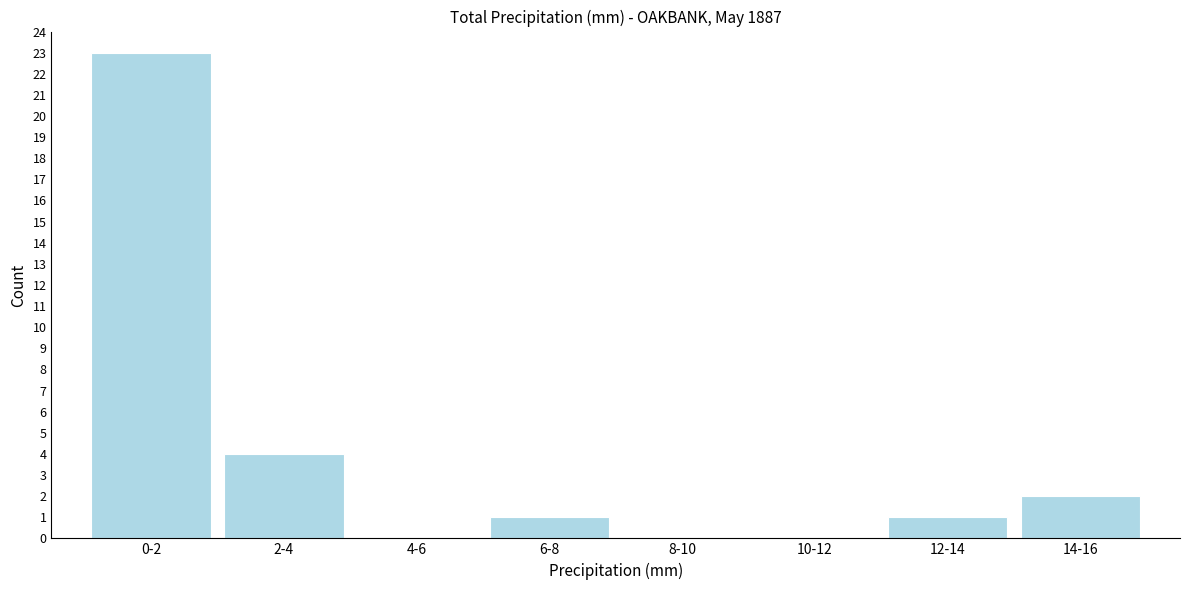

Reading left to right, what are all the values shown in this chart?

0-2=23	2-4=4	4-6=0	6-8=1	8-10=0	10-12=0	12-14=1	14-16=2